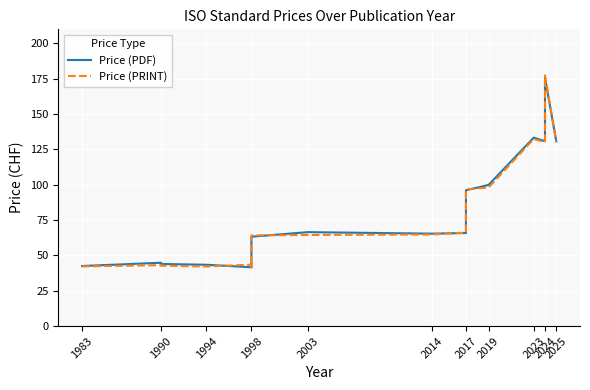

What is the value of the Price (PDF) point at the 5th from the left?

41.6